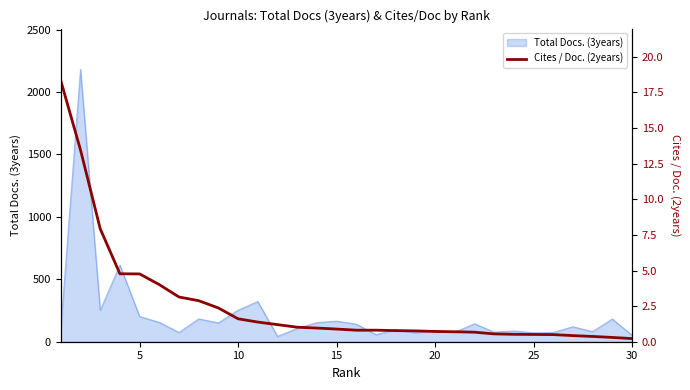

What is the highest value of the Total Docs. (3years) series?

2181